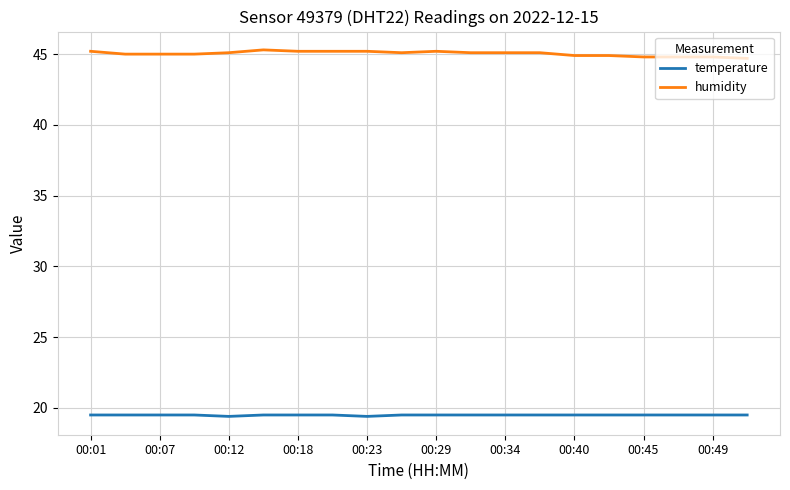

What is the difference between the maximum and minimum values in the humidity series?

0.6